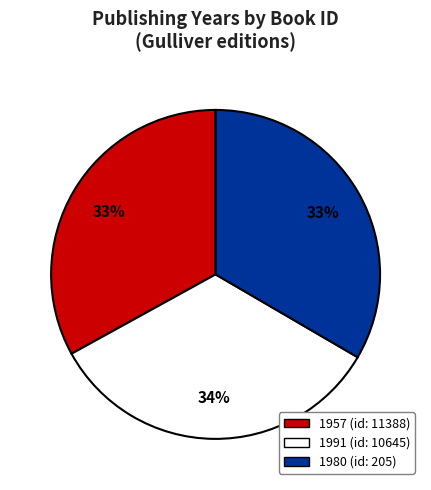

Is there any slice that represents more than half of the pie?

No